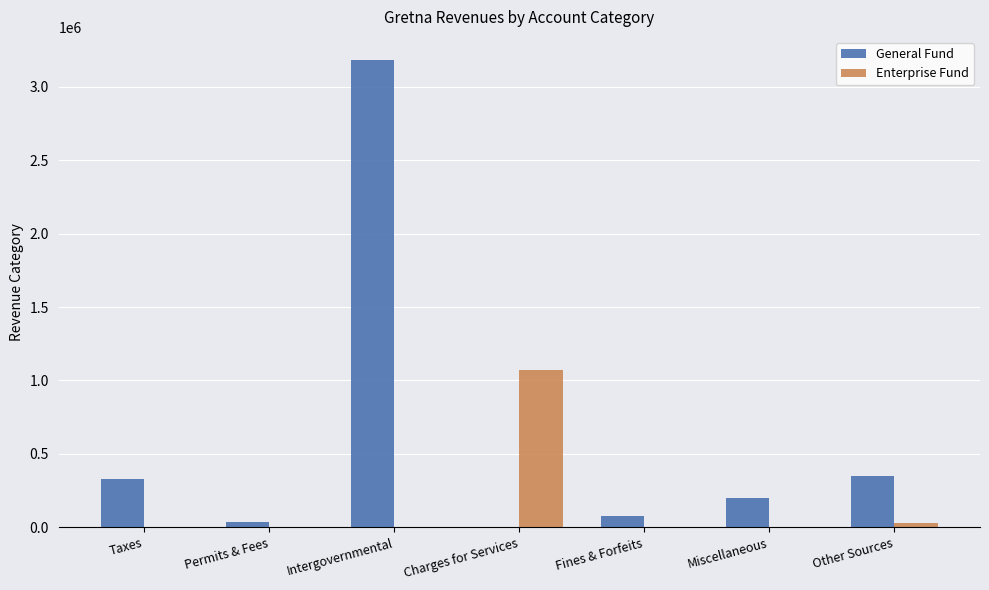

What is the sum of all General Fund values?

4175971